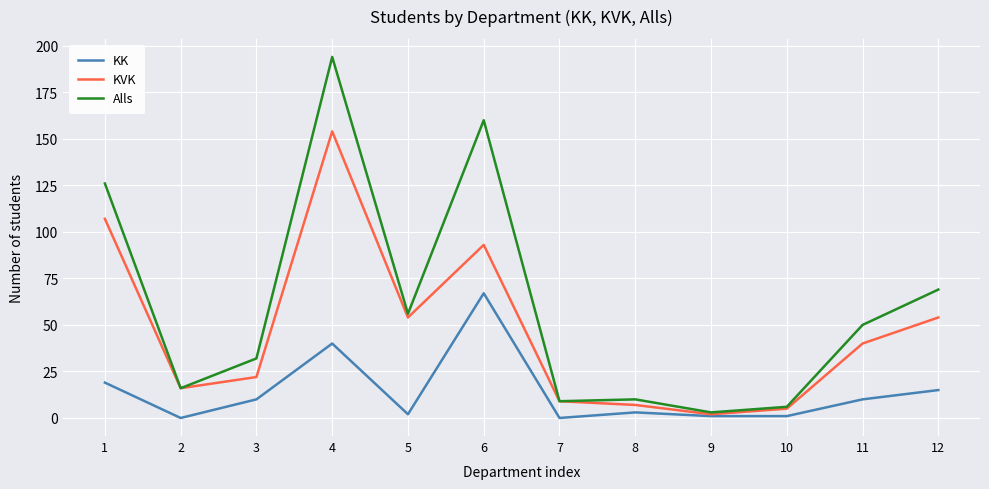

Between 6 and 9, which series saw the biggest shift?

Alls